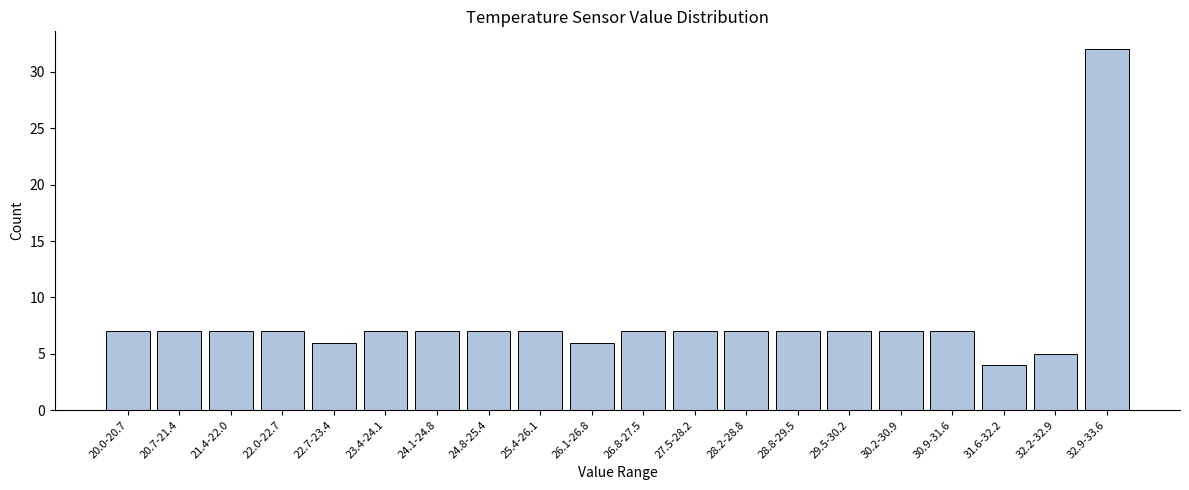

Reading left to right, what are all the values shown in this chart?

7	7	7	7	6	7	7	7	7	6	7	7	7	7	7	7	7	4	5	32